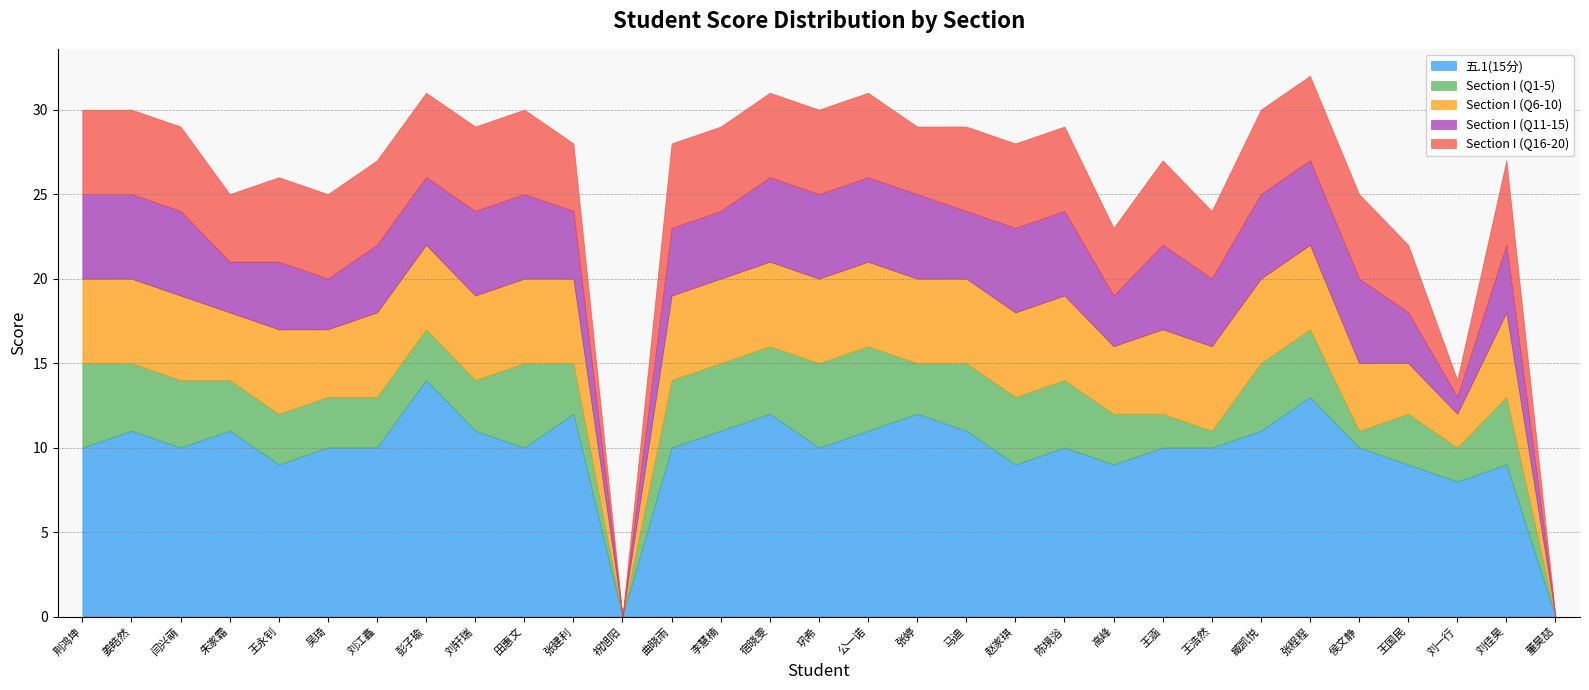

List the series in order of their peak value, highest first.

五.1(15分), Section I (Q1-5), Section I (Q6-10), Section I (Q11-15), Section I (Q16-20)